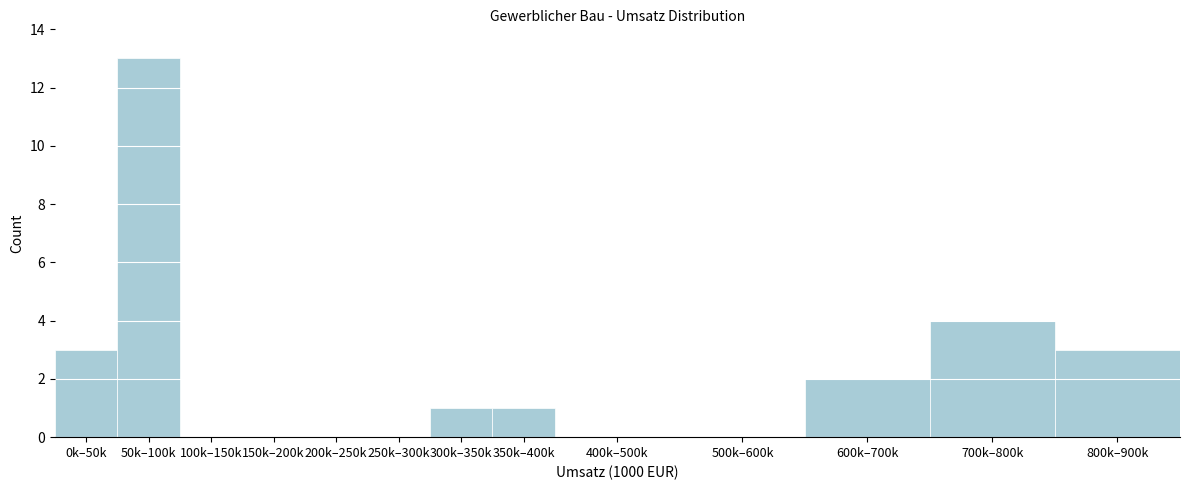

Reading right to left, transcribe all the data shown in this chart.

800k–900k=3	700k–800k=4	600k–700k=2	500k–600k=0	400k–500k=0	350k–400k=1	300k–350k=1	250k–300k=0	200k–250k=0	150k–200k=0	100k–150k=0	50k–100k=13	0k–50k=3